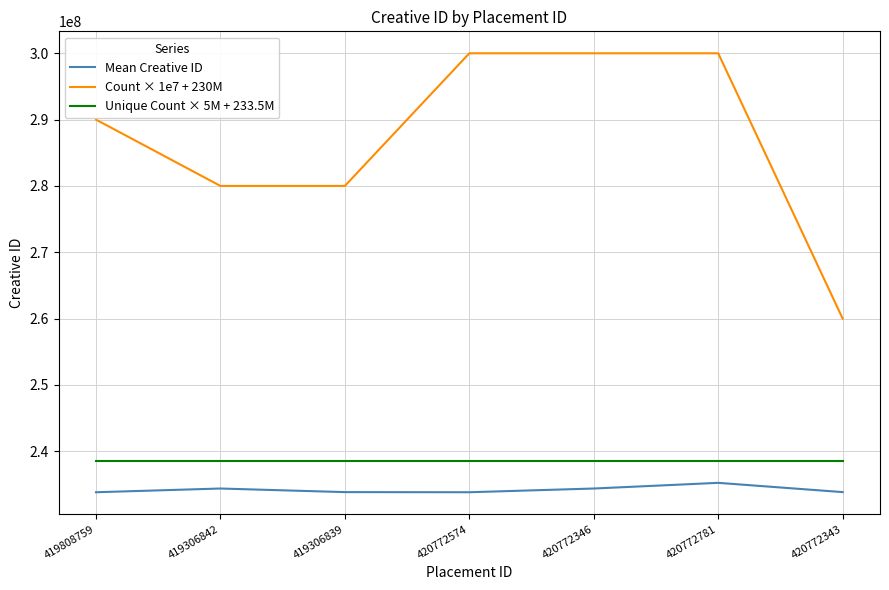

Is it true that Mean Creative ID equals 233820380 at 419808759?

True